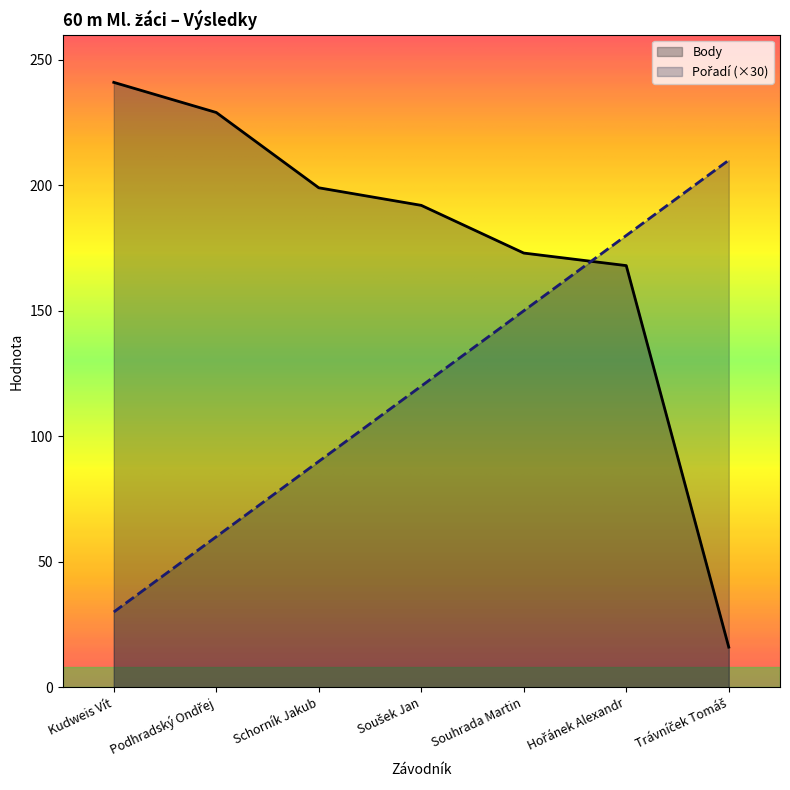

True or false: Pořadí has a value of 25 at Podhradský Ondřej.

False